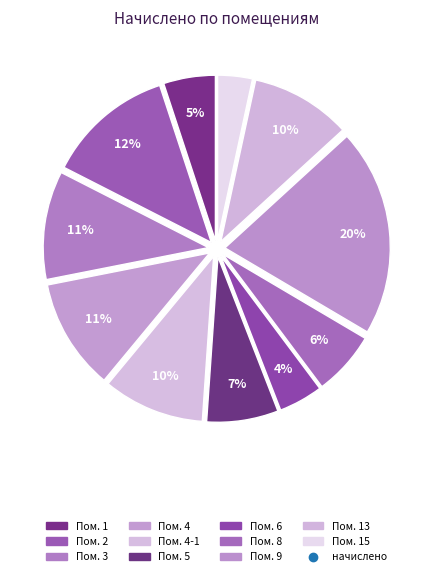

Count the number of slices in the pie.

11